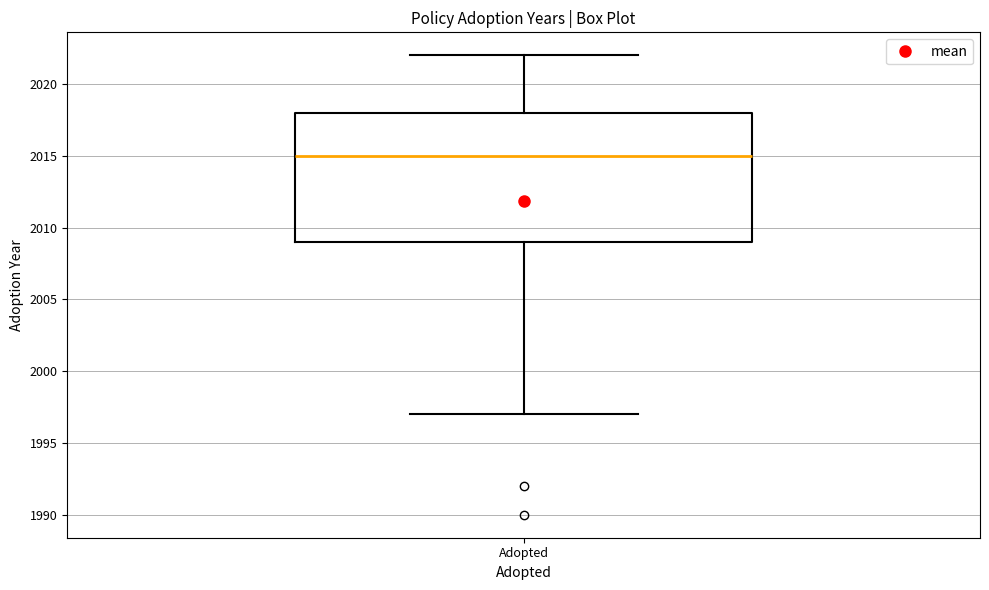

Transcribe this box plot: give where the median line is, the range the box spans, and where the two whiskers end, as read against the y-axis. The values are not printed on the chart, so give them approximately, as read against the axis.

median 2015, box 2009 to 2018, whiskers 1997 to 2022